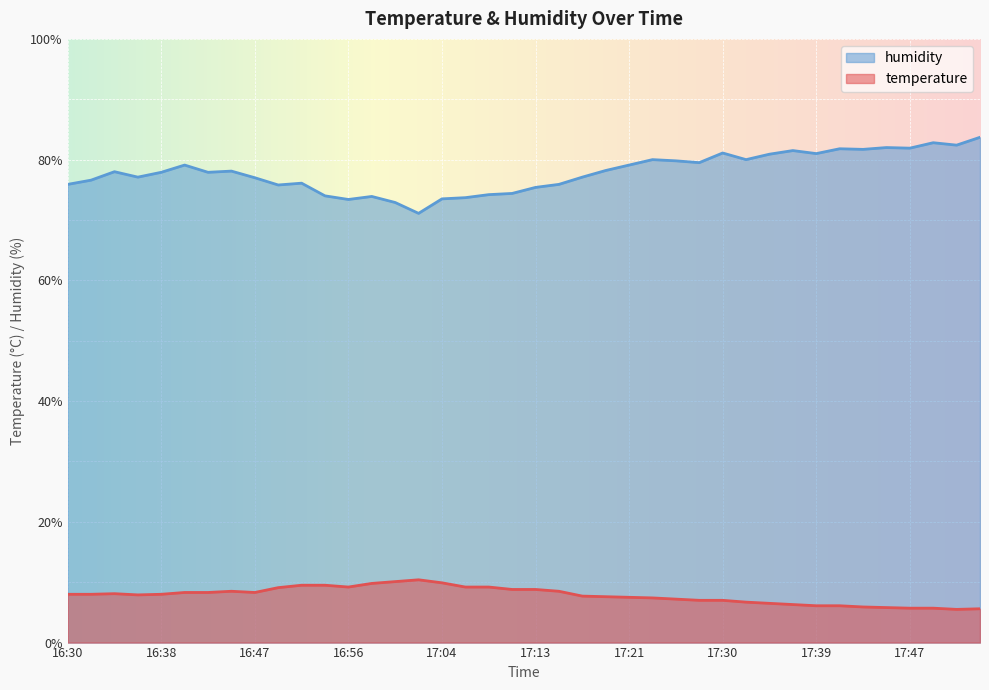

At which category does temperature reach its first local valley?

16:36